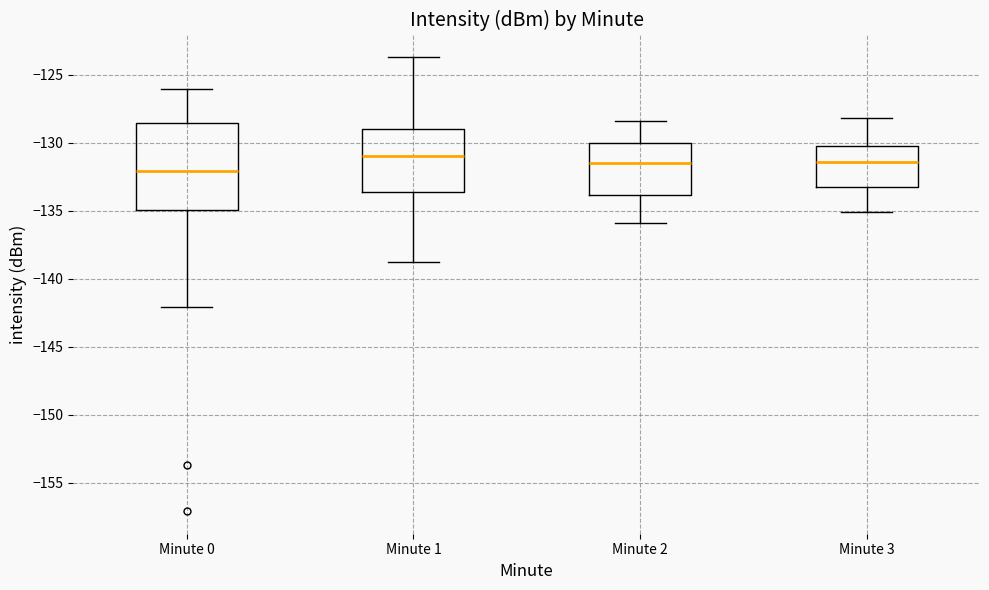

Where is the lower edge of the box for Minute 1 on the y-axis? The values are not printed on the chart, so give them approximately, as read against the axis.

-133.5